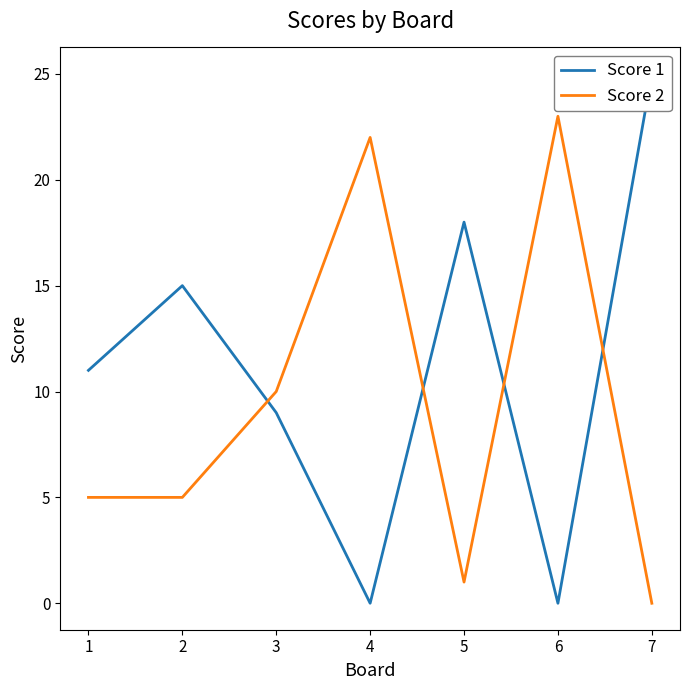

Between 6 and 1, which is larger?

1